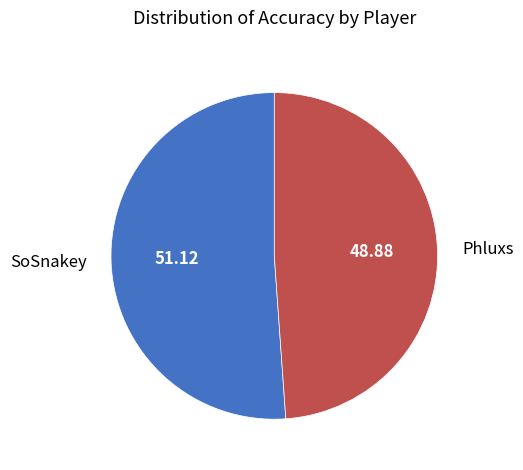

Is there a majority slice in this chart?

Yes